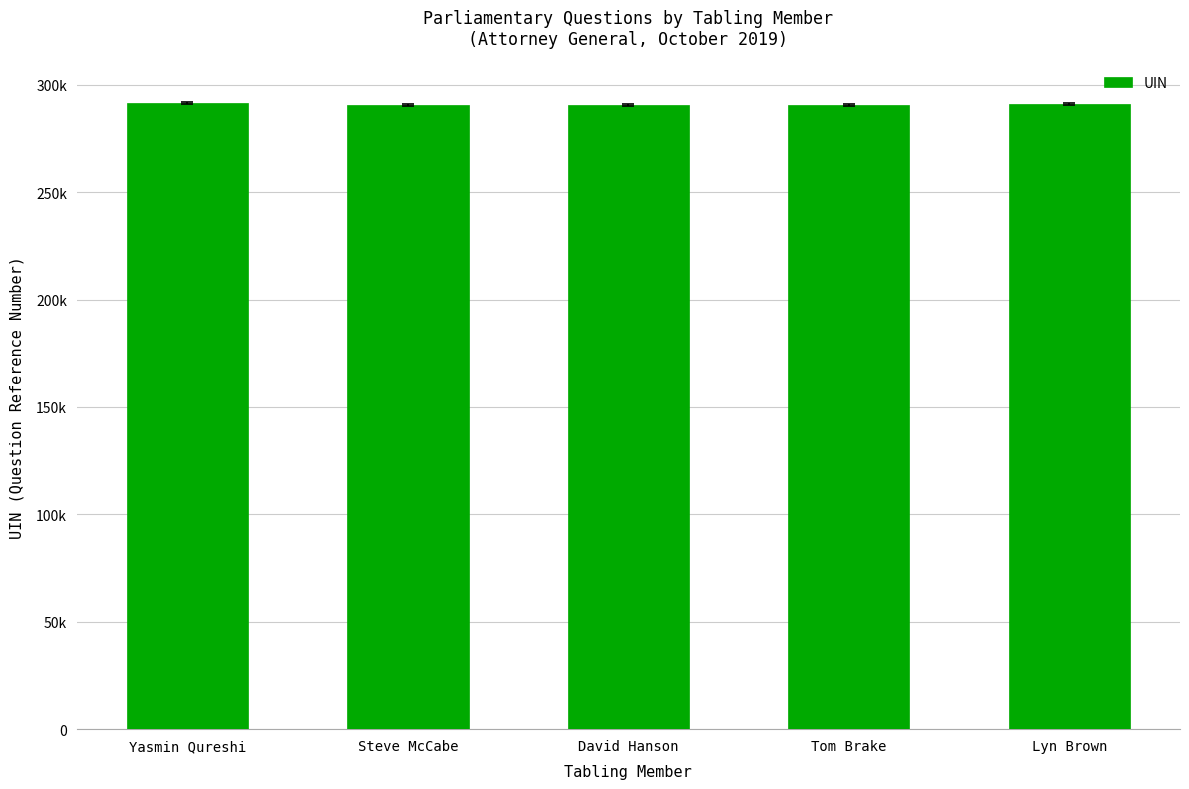

How many data points does each series have?

5